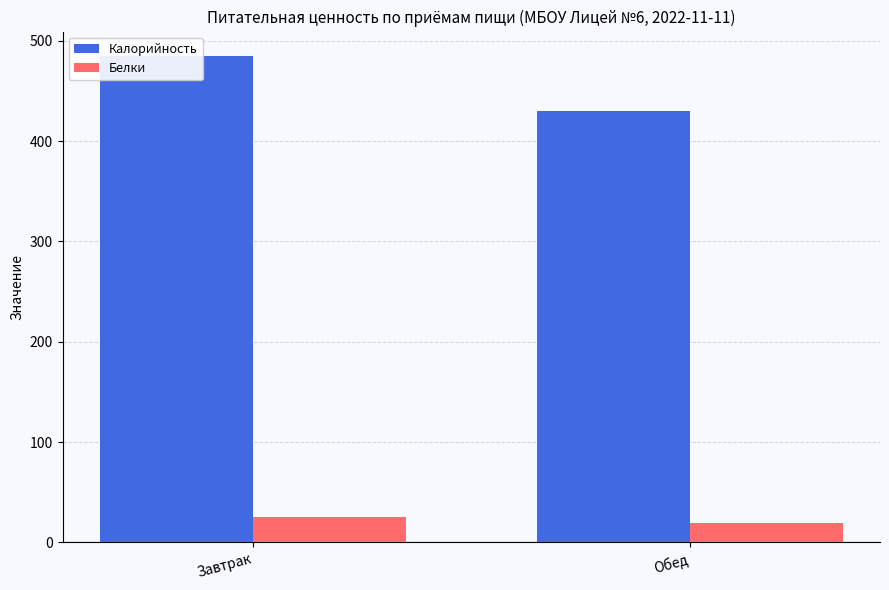

How many bars are there in total?

4